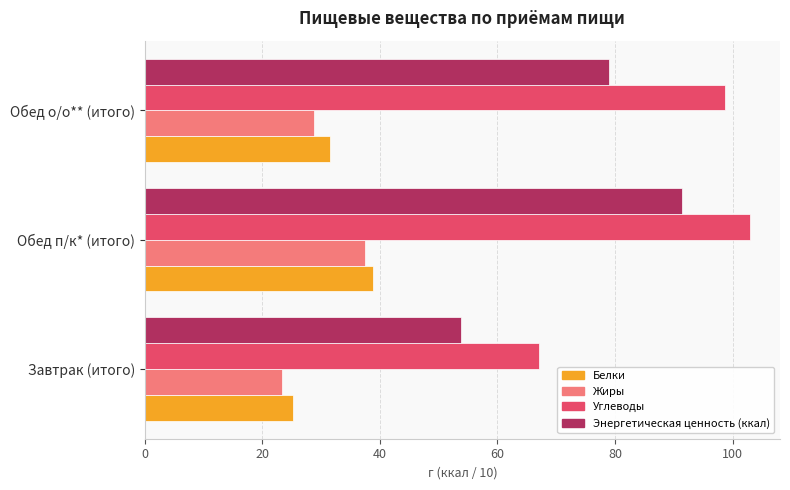

Which series has the largest total across all categories?

Углеводы